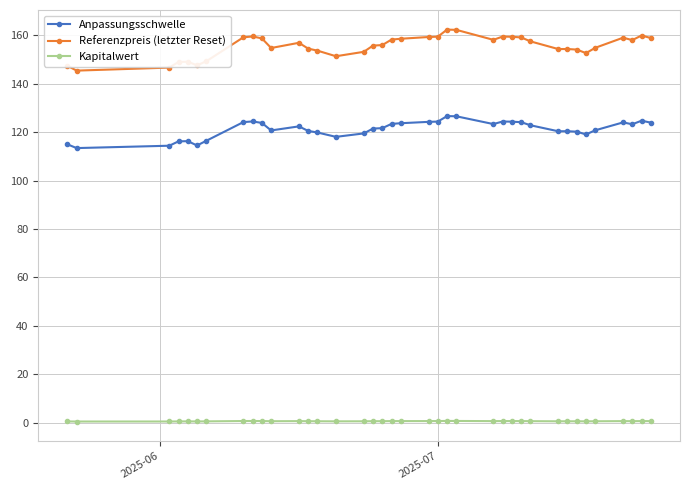

How many distinct data groups are displayed?

3